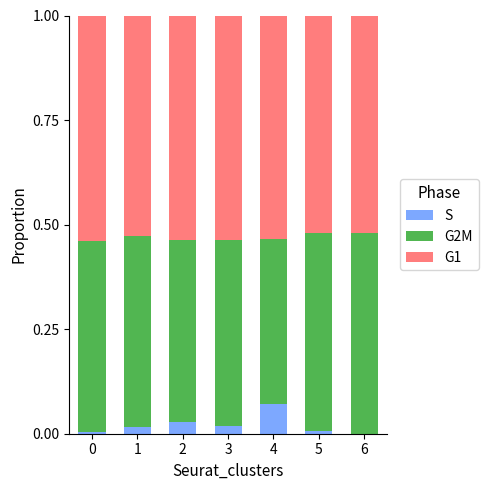

How many data points does each series have?

7